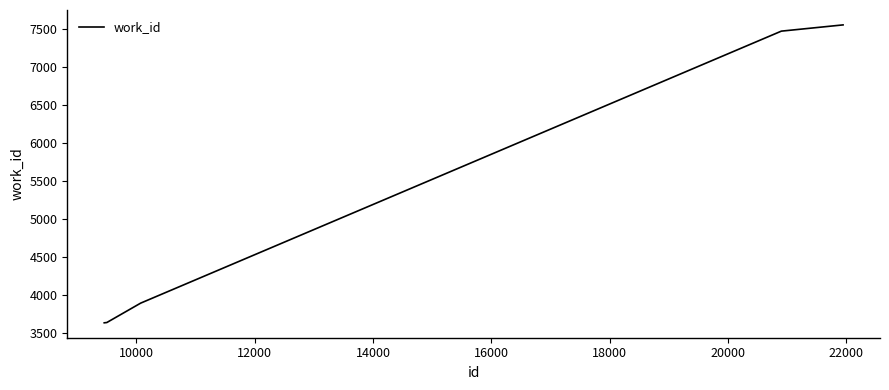

True or false: there are more than 1 points higher than both neighbors.

False